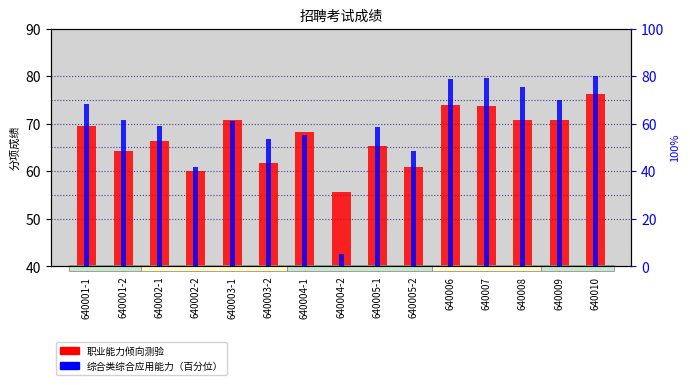

What is the sum of the 职业能力倾向测验 values at 640005-2 and 640008?

131.8